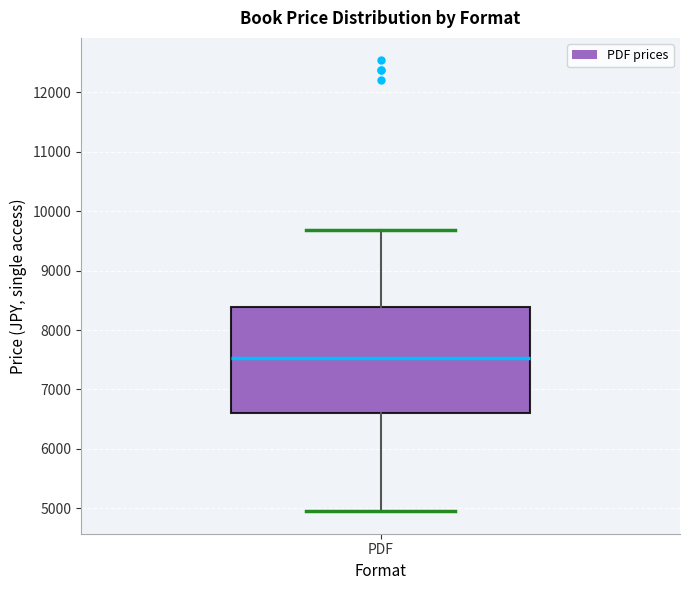

Transcribe this box plot: give where the median line is, the range the box spans, and where the two whiskers end, as read against the y-axis. The values are not printed on the chart, so give them approximately, as read against the axis.

median 7500, box 6600 to 8400, whiskers 5000 to 9700